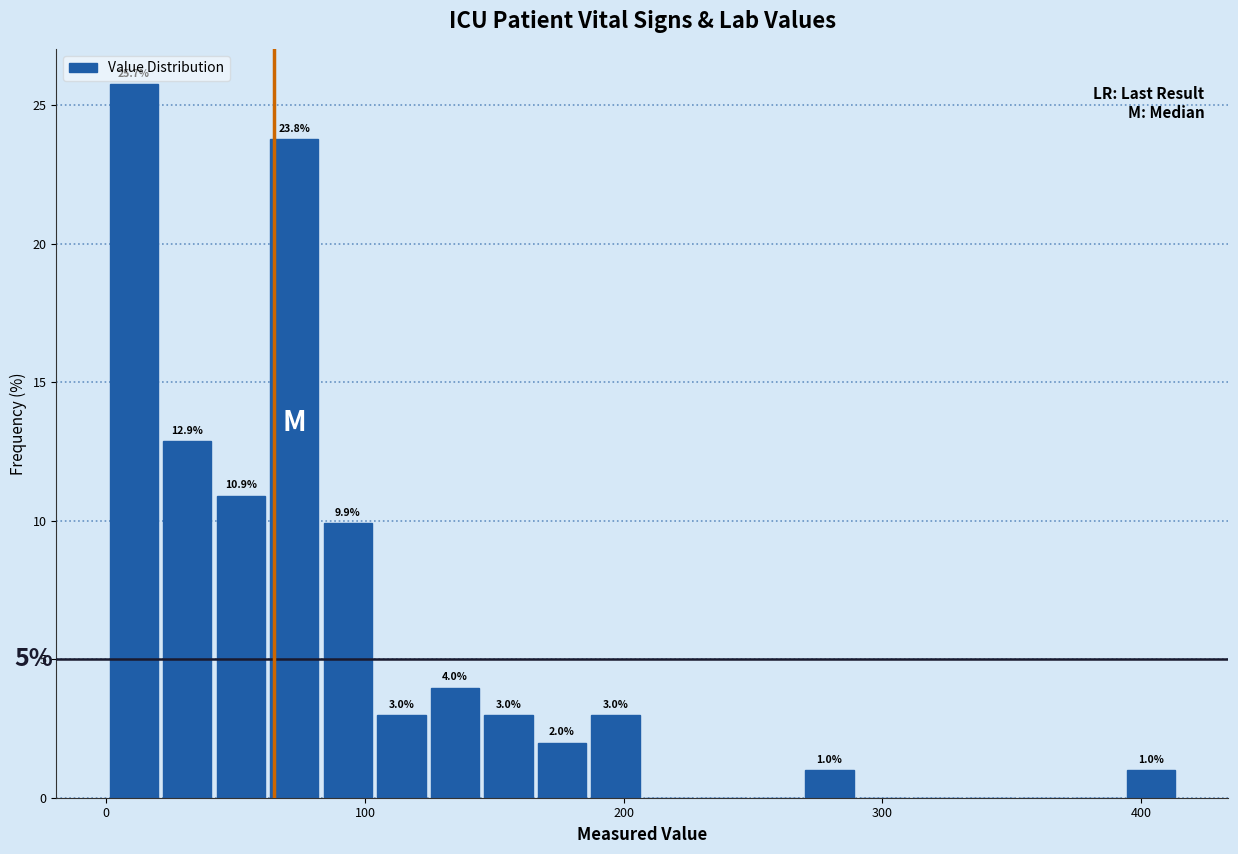

Around what value on the x-axis is the tallest bar? Give the approximate position of its centre, as read against the axis.

10